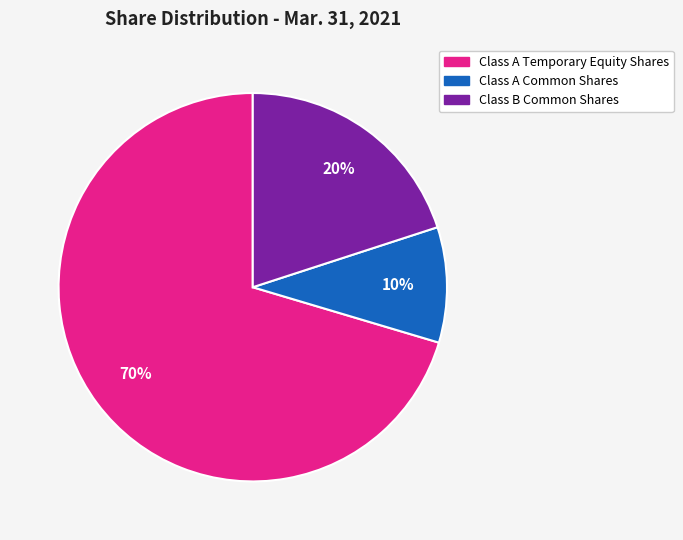

Which slice is the largest?

Class A Temporary Equity Shares